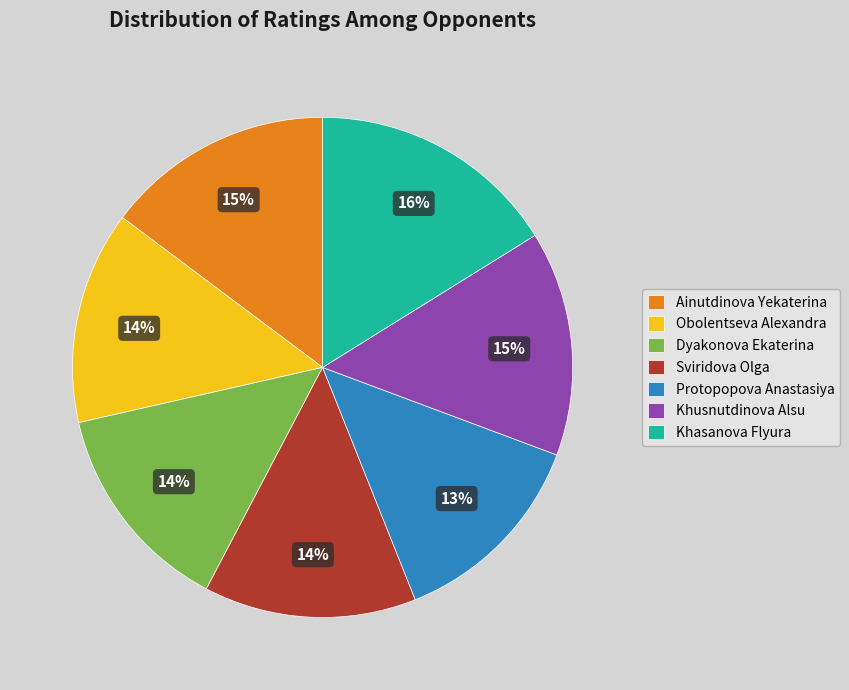

Is there a majority slice in this chart?

No